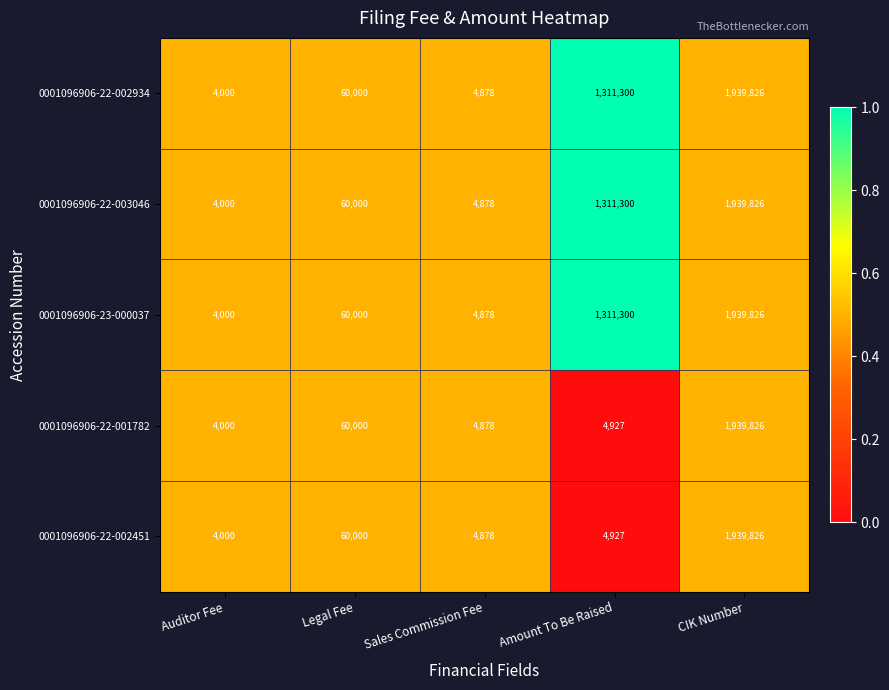

Which label corresponds to the largest value in the chart?

CIK Number